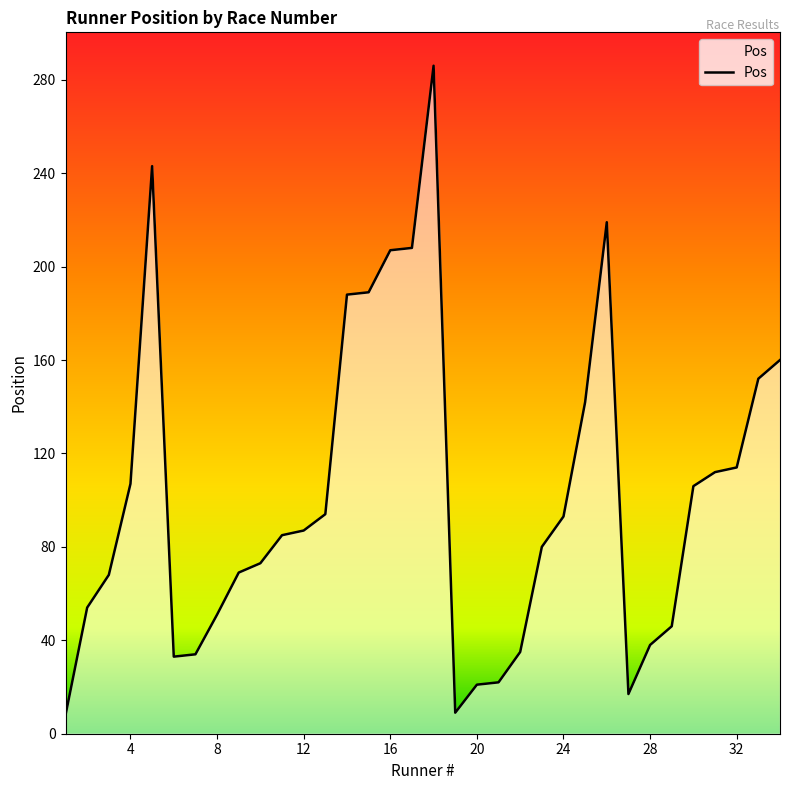

How many categories are shown in the chart?

34